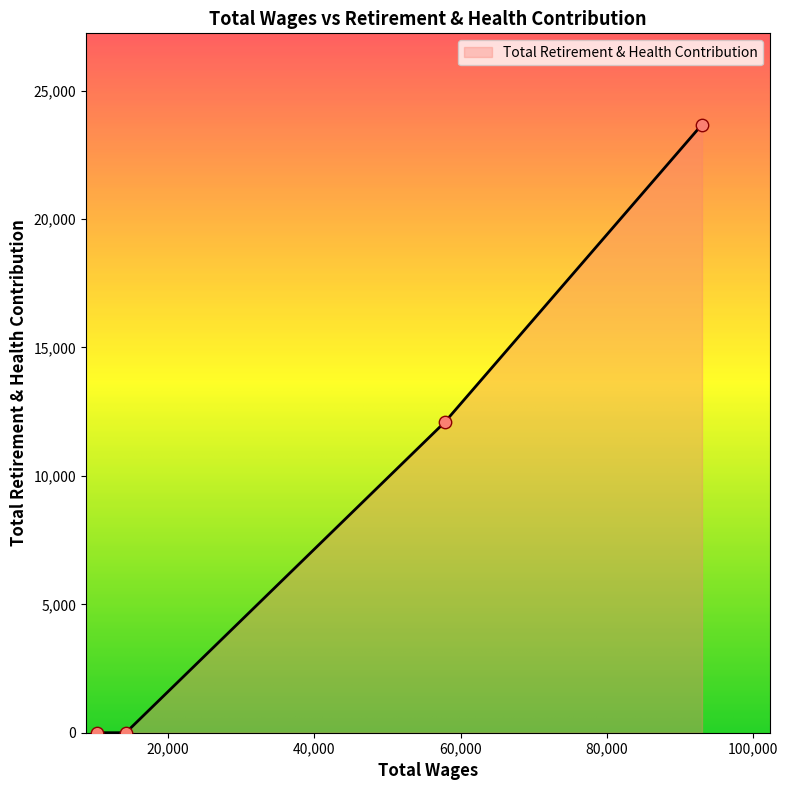

Between 92995.0 and 10327.0, which is larger?

92995.0